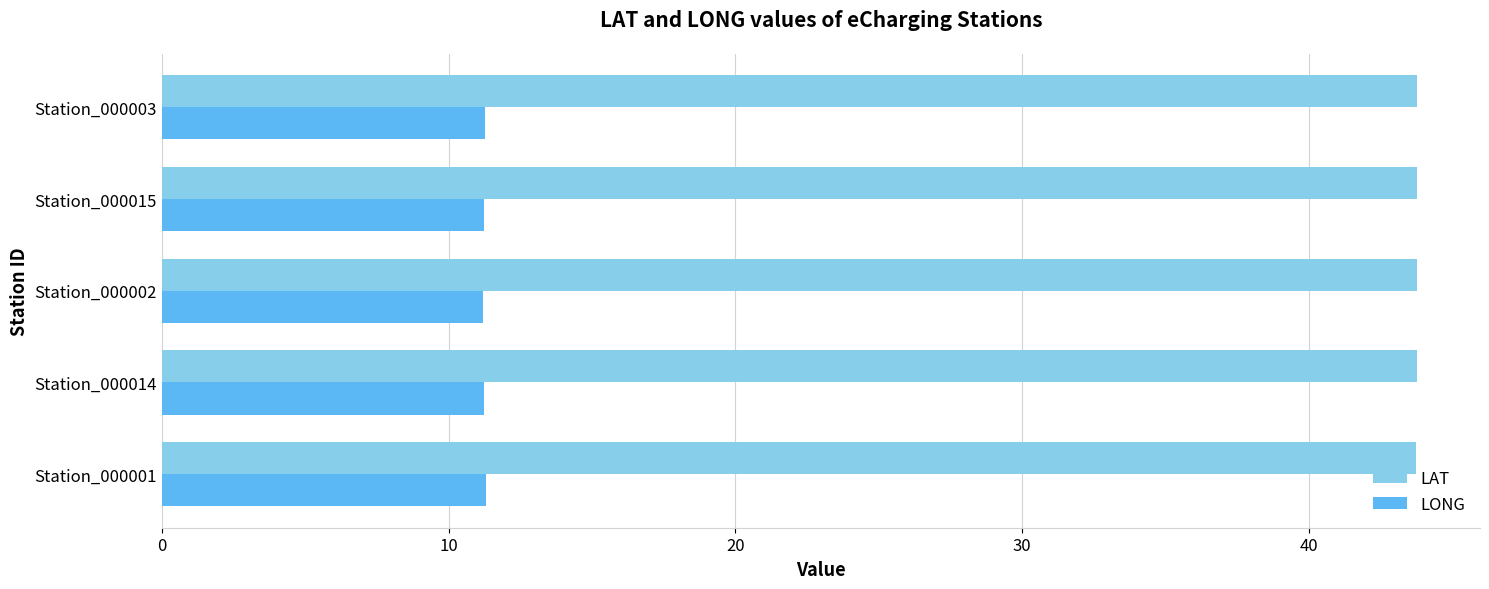

What is the spread (max minus min) of values at Station_000015?

32.5